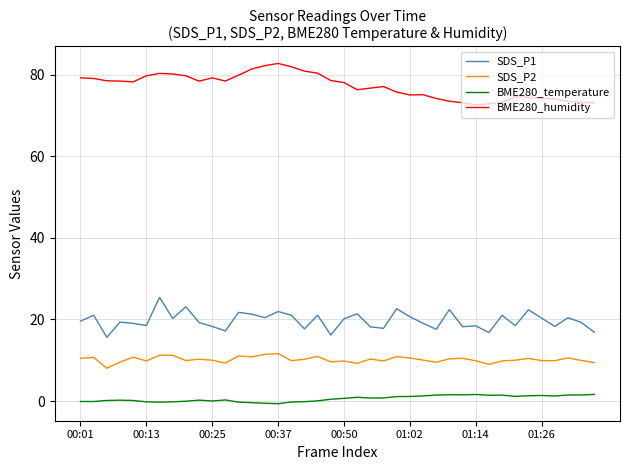

What is the difference between the maximum and minimum values in the SDS_P2 series?

3.6